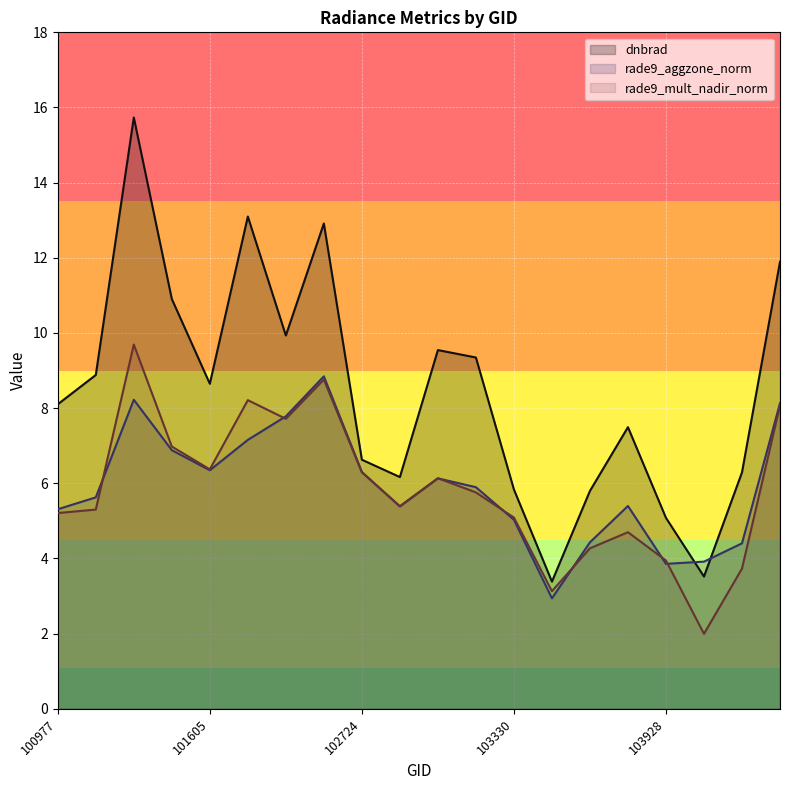

What is the difference between the highest and lowest values at 103330?

0.8